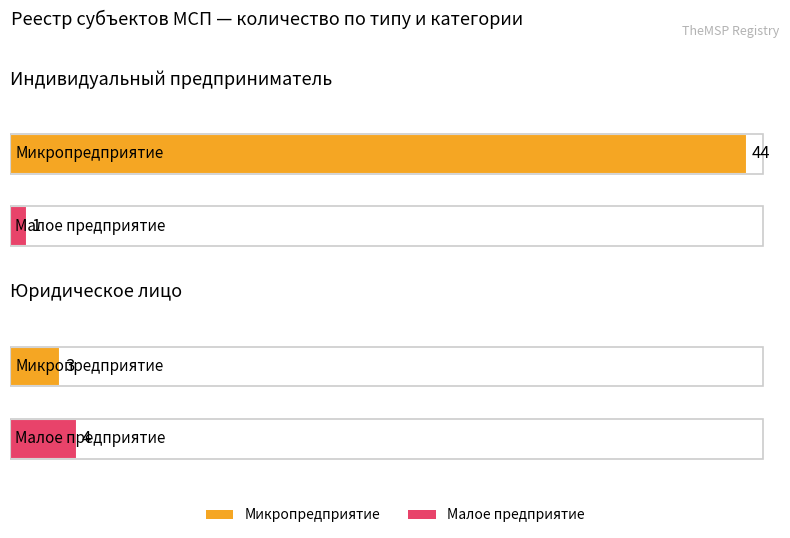

Which series has the largest range (max minus min)?

Микропредприятие